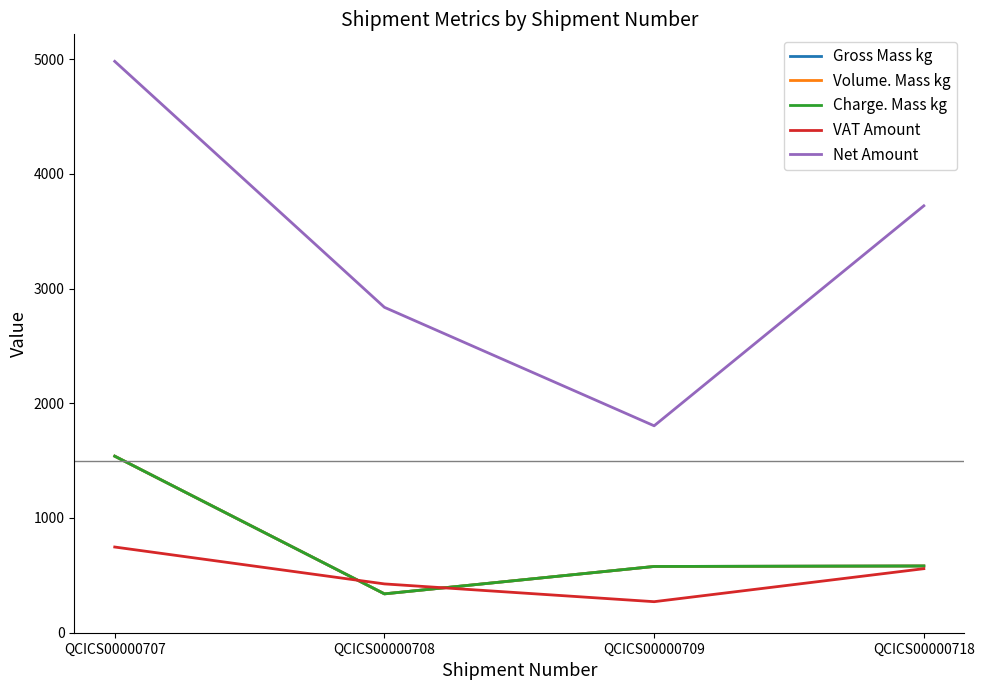

What is the lowest value of the Net Amount series?

1803.5